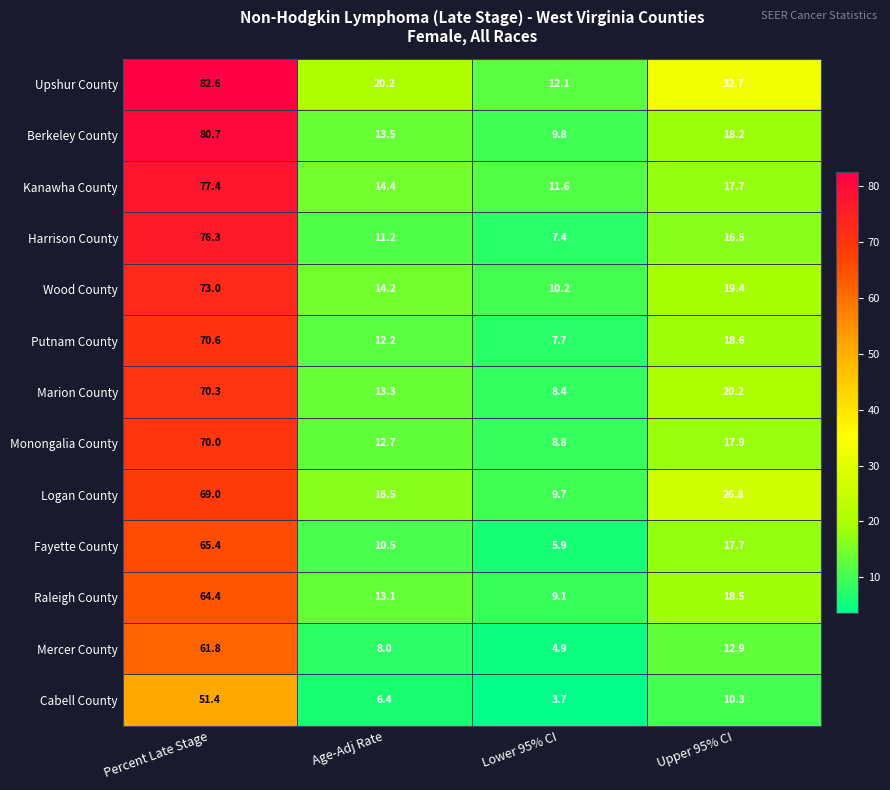

What is the smallest value displayed?

3.7